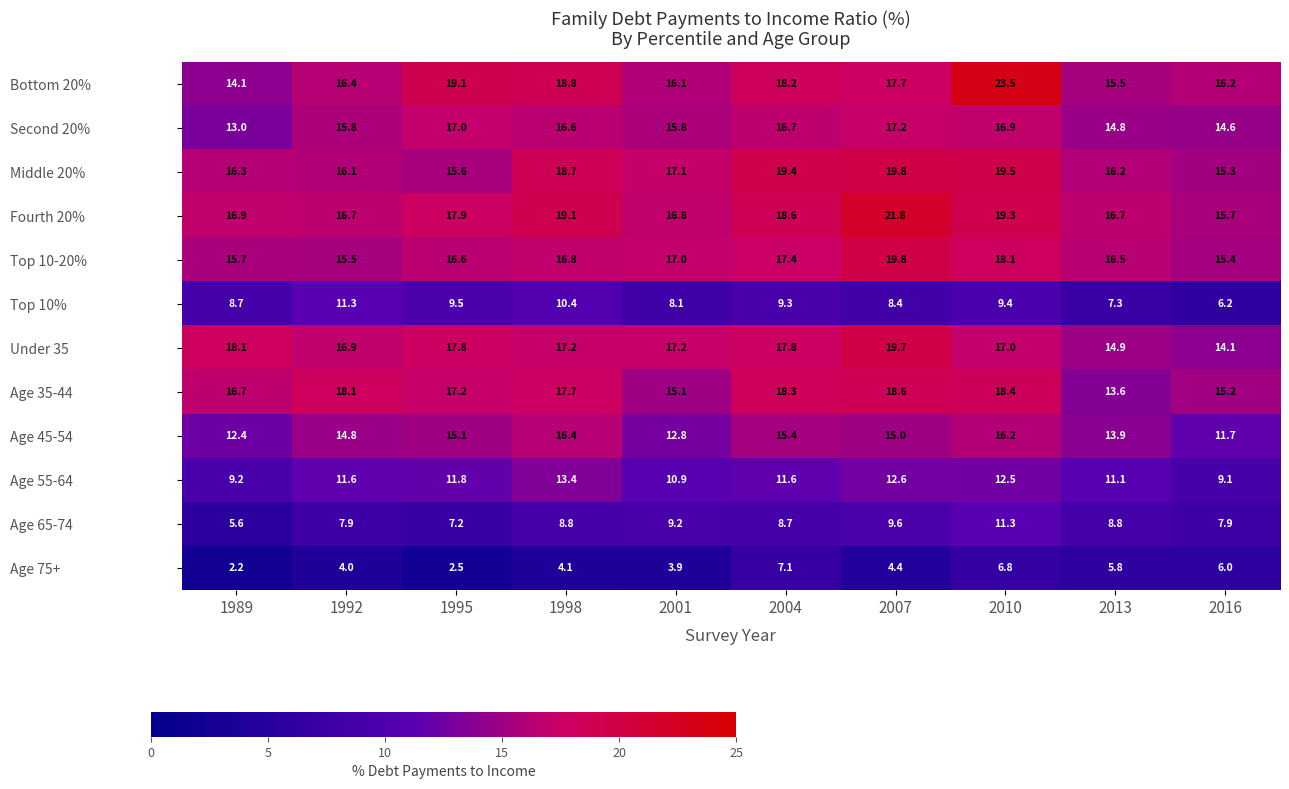

Which label corresponds to the smallest value in the chart?

1989